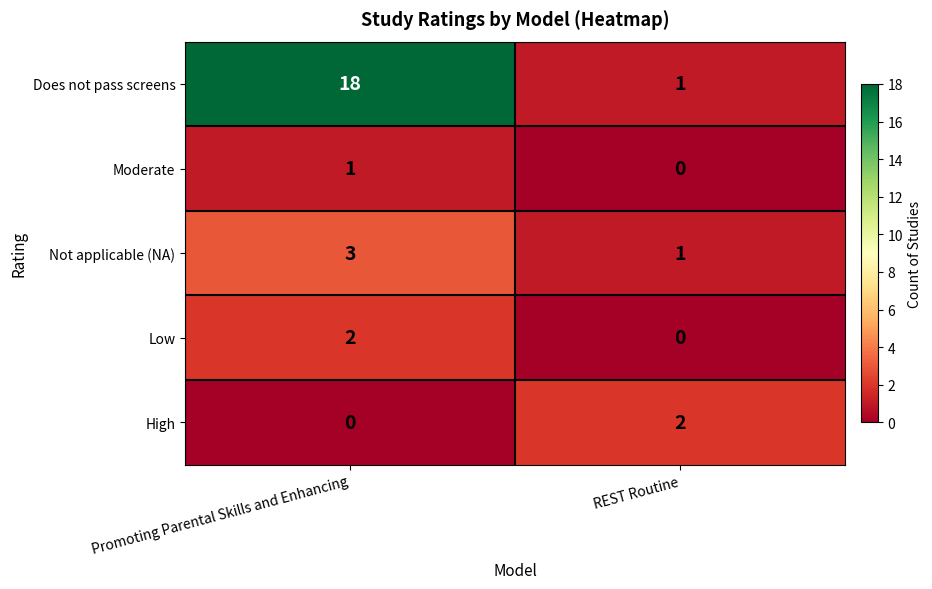

What is the sum of the Does not pass screens values at Promoting Parental Skills and Enhancing and REST Routine?

19